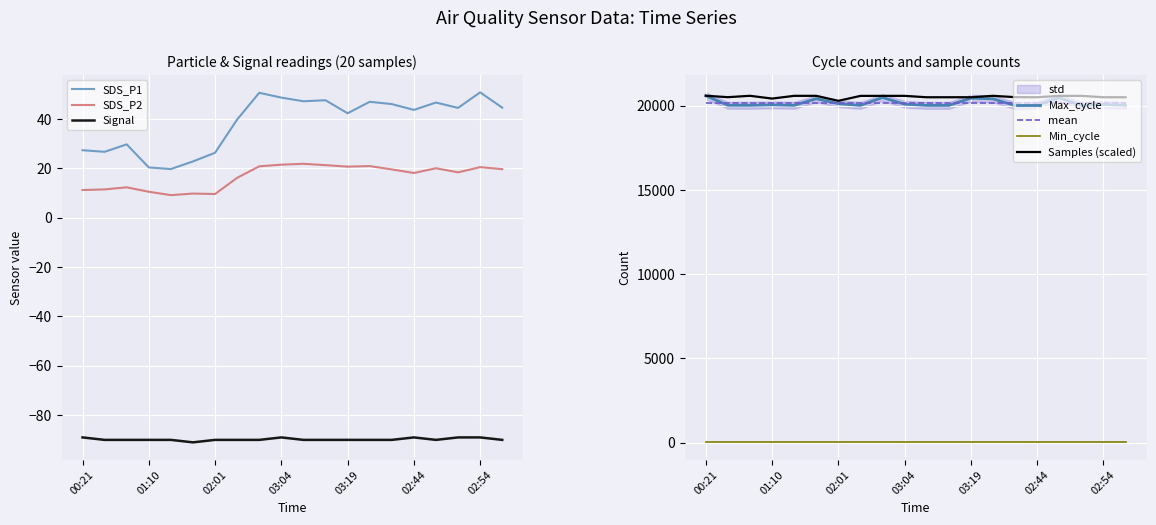

At 01:28, list the series in order from largest to smallest.

Samples, Max_cycle, SDS_P1, SDS_P2, Signal